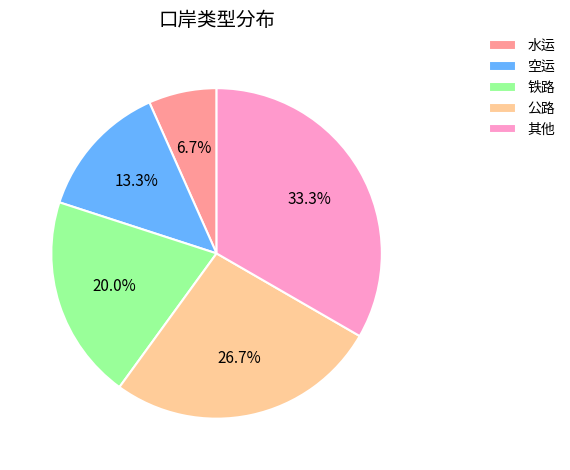

What is the total percentage of 公路 and 铁路?

46.7%